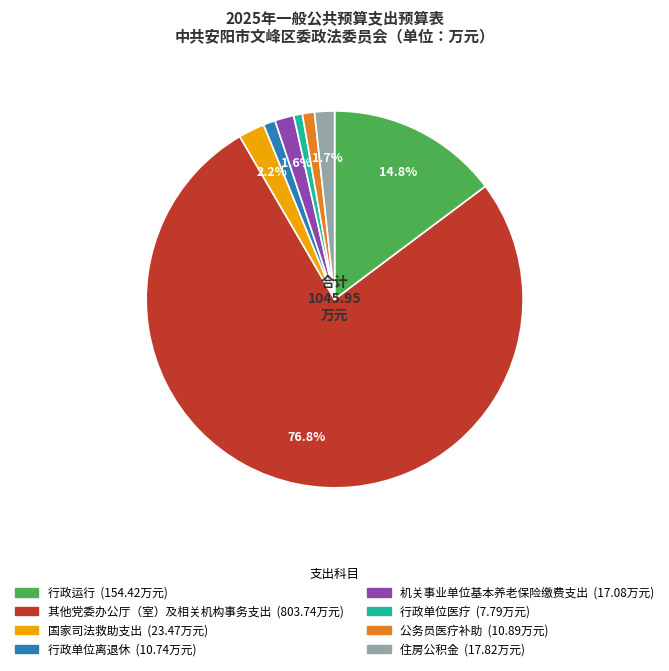

To the nearest percent, what is the average slice percentage?

12%